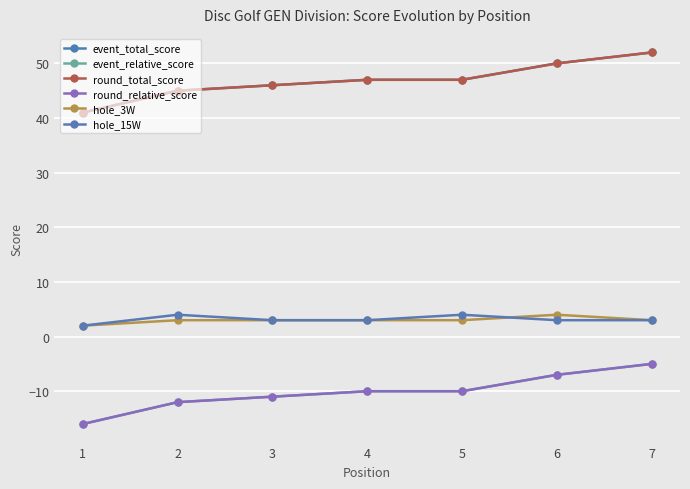

List the series in order of their peak value, lowest first.

event_relative_score, round_relative_score, hole_3W, hole_15W, event_total_score, round_total_score